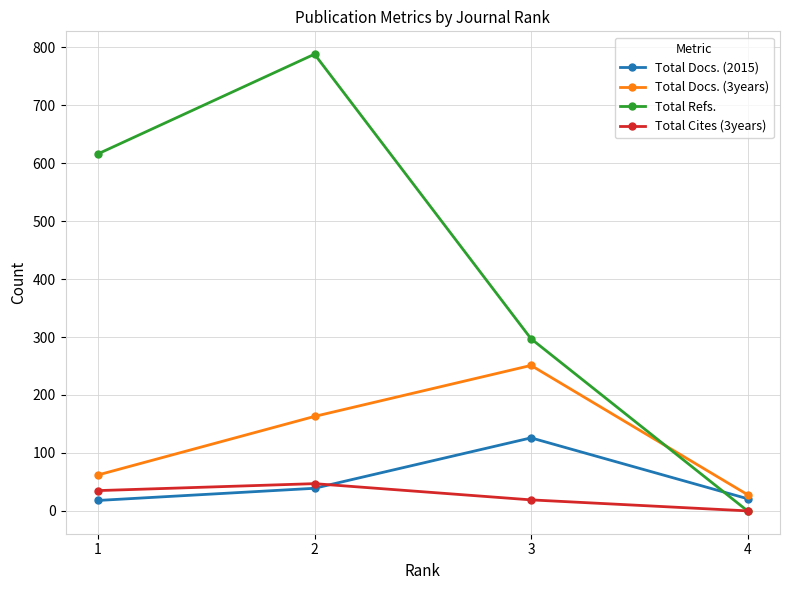

Which series has the largest range (max minus min)?

Total Refs.